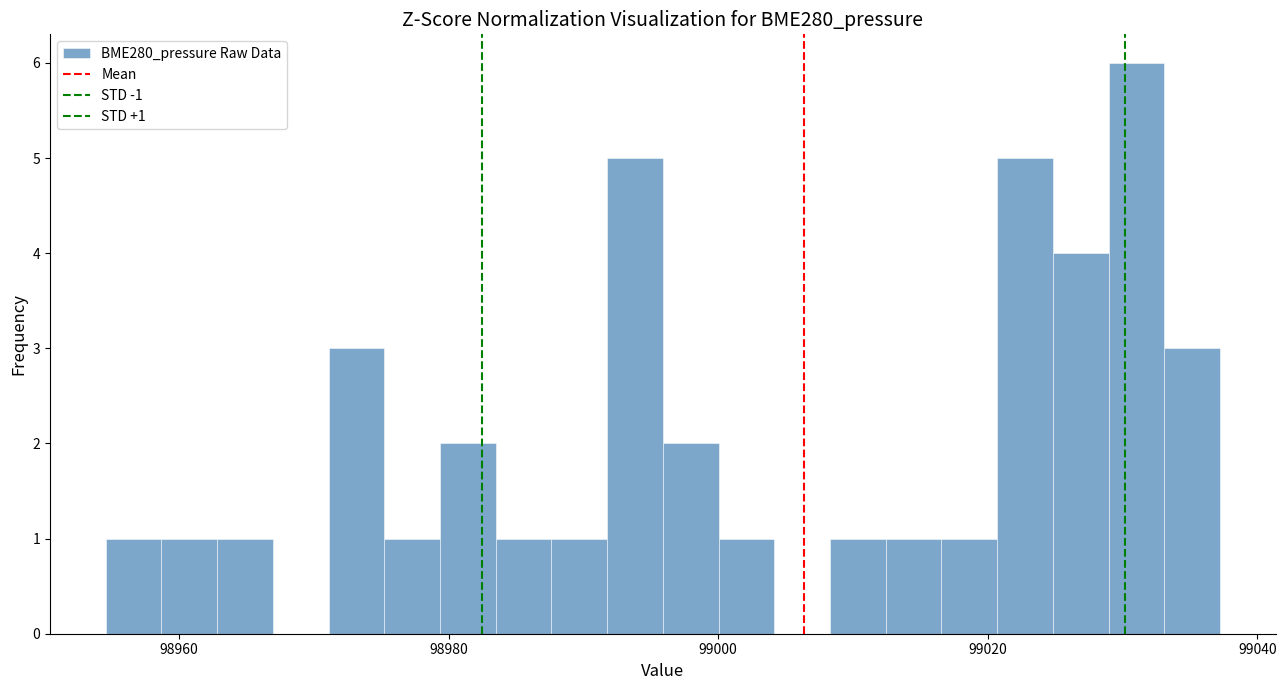

Around what value on the x-axis is the tallest bar? Give the approximate position of its centre, as read against the axis.

99032